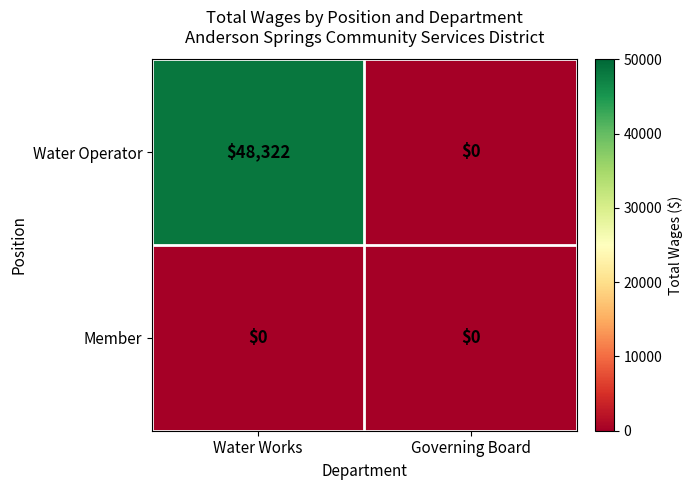

Reading left to right, transcribe all the data shown in this chart.

Water Operator: 48322	0
Member: 0	0